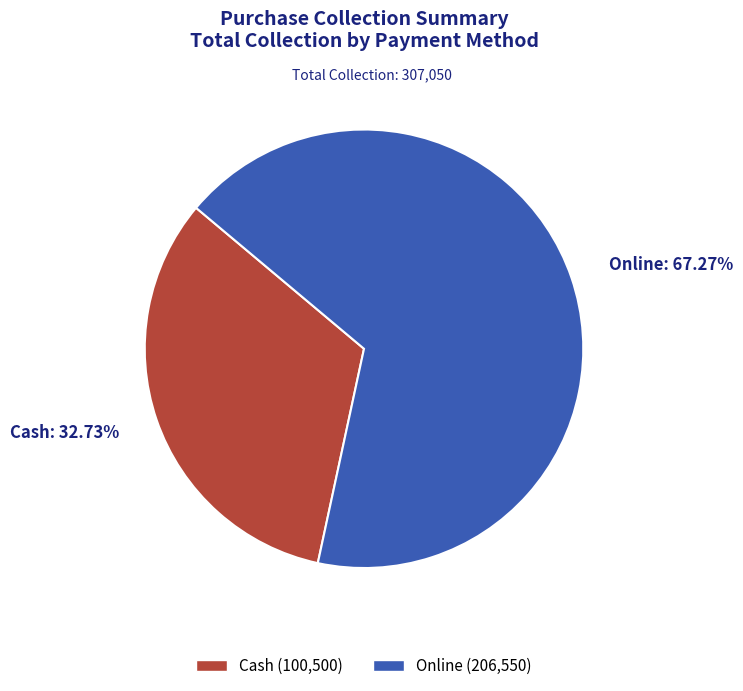

Rank the categories by value from highest to lowest.

Online, Cash